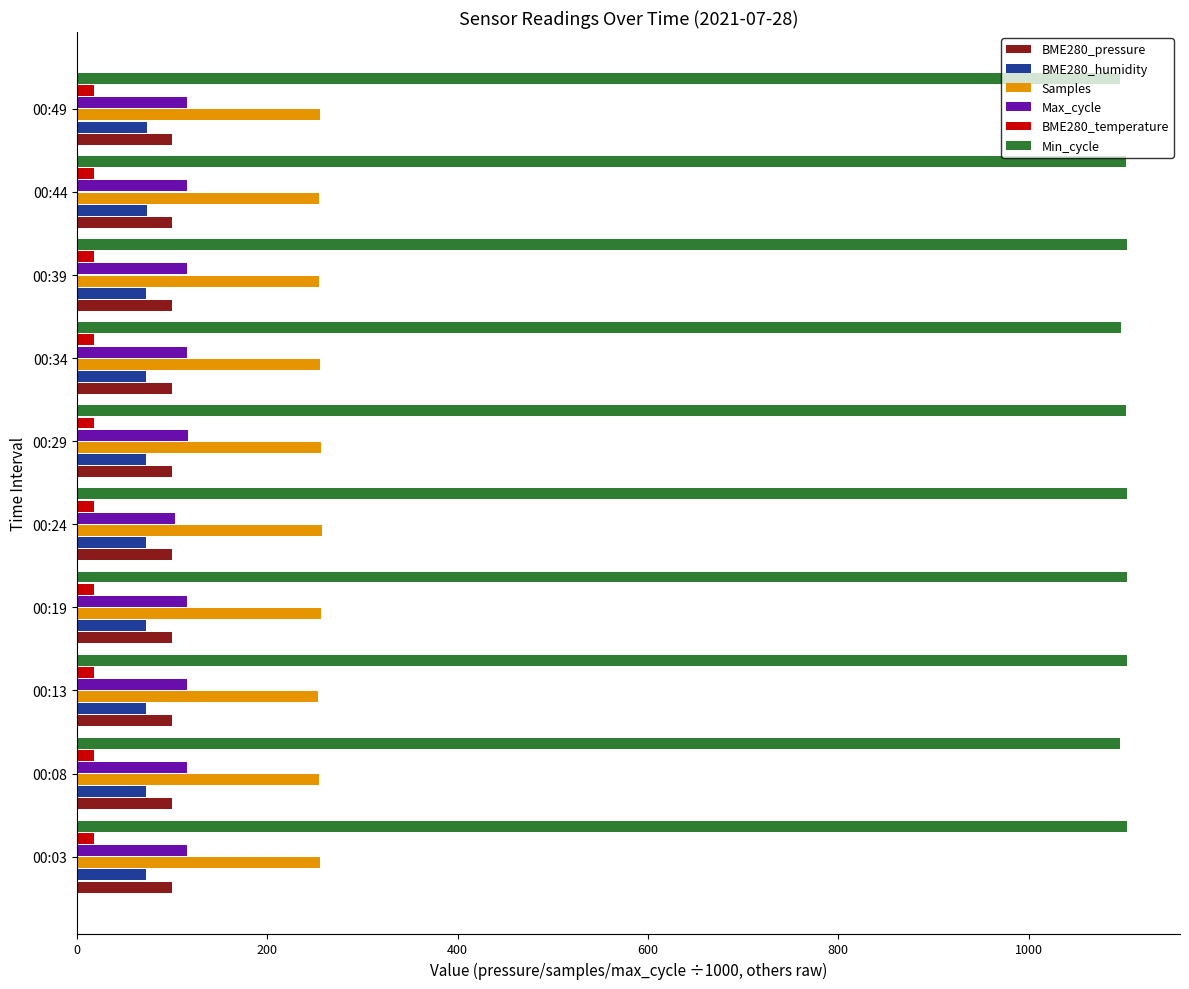

What is the maximum value shown in the chart?

1104.0